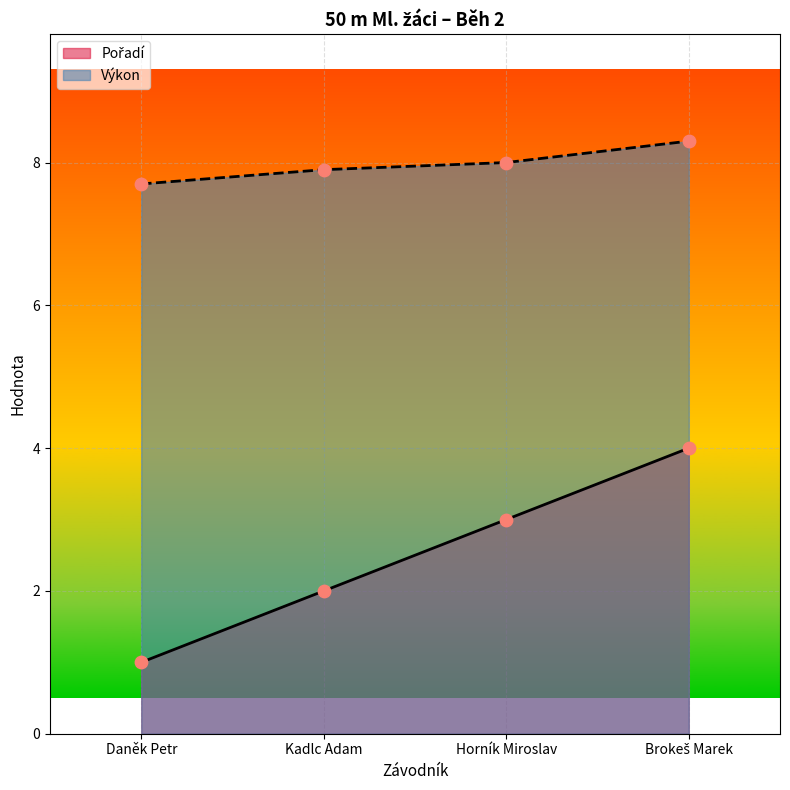

What is the total value across all series at Horník Miroslav?

11.0